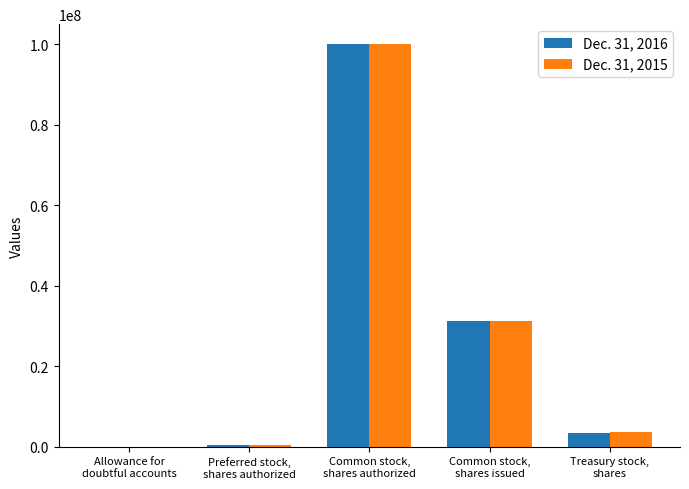

Reading right to left, what are all the values shown in this chart?

Dec. 31, 2016: Treasury stock,
shares=3471121	Common stock,
shares issued=31299194	Common stock,
shares authorized=100000000	Preferred stock,
shares authorized=500000	Allowance for
doubtful accounts=2031
Dec. 31, 2015: Treasury stock,
shares=3590409	Common stock,
shares issued=31299194	Common stock,
shares authorized=100000000	Preferred stock,
shares authorized=500000	Allowance for
doubtful accounts=1336